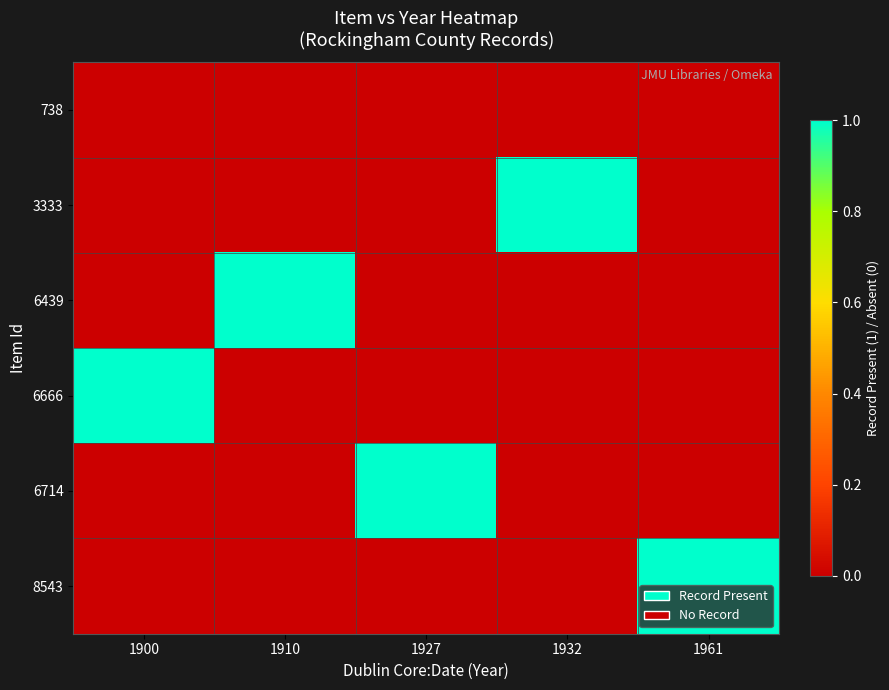

How many distinct data groups are displayed?

6